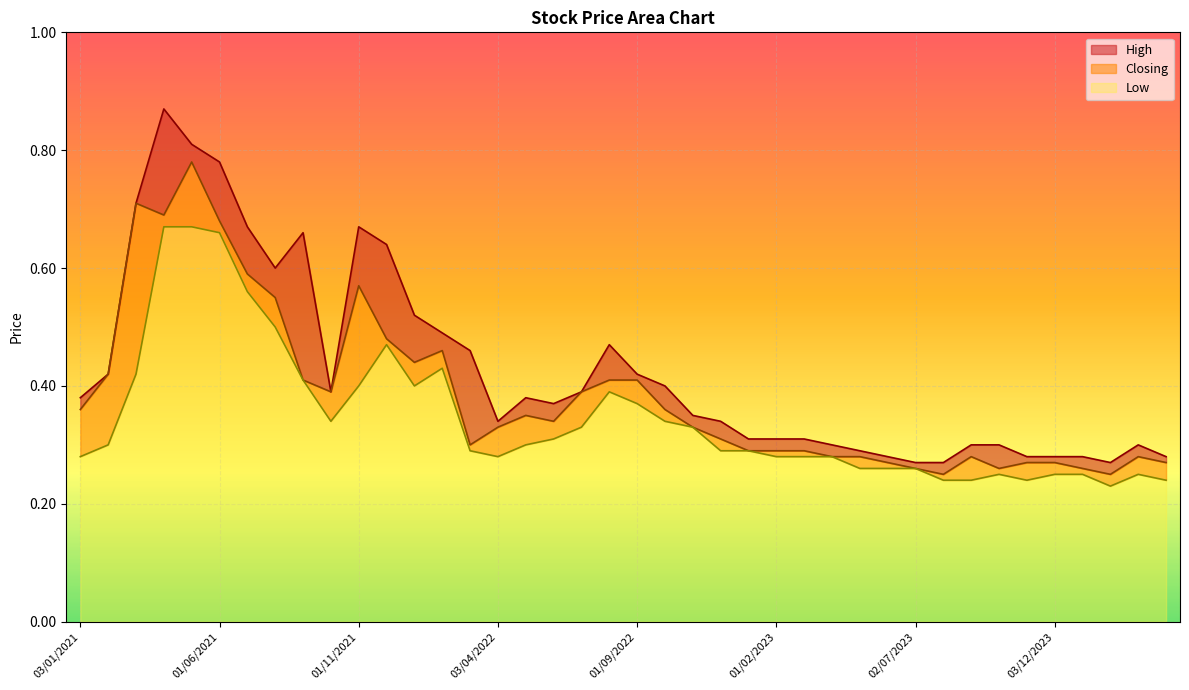

The Closing series shows 0.6 at 03/01/2021. True or false?

False